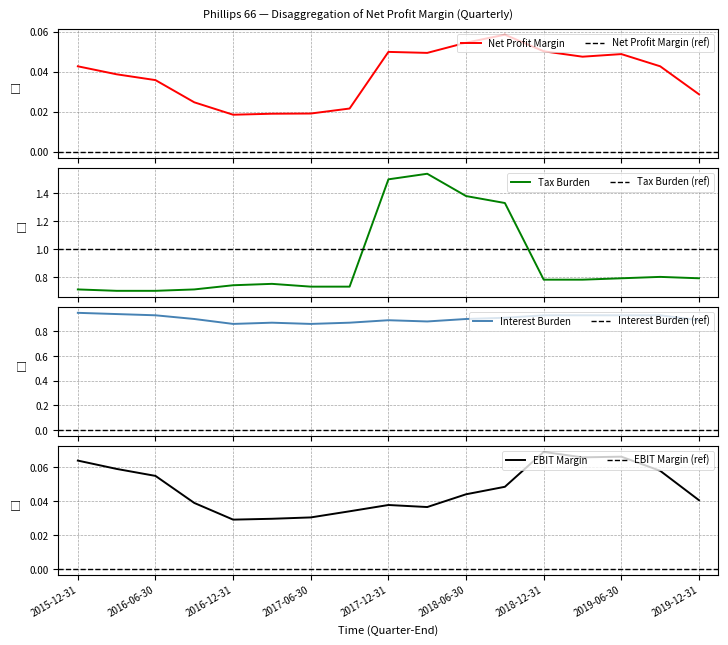

Rank the series at 2016-03-31 from lowest to highest value.

Net Profit Margin, EBIT Margin, Tax Burden, Interest Burden